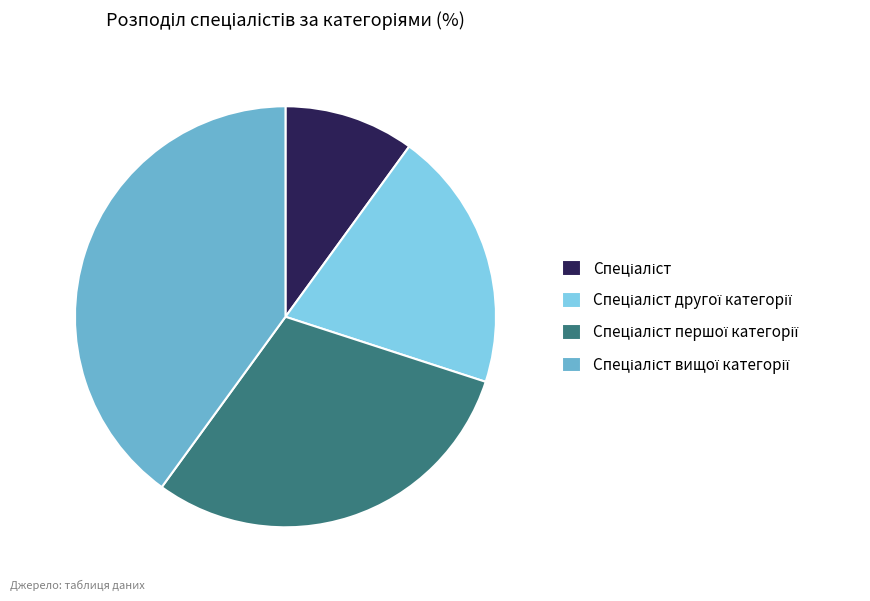

Is there a majority slice in this chart?

No